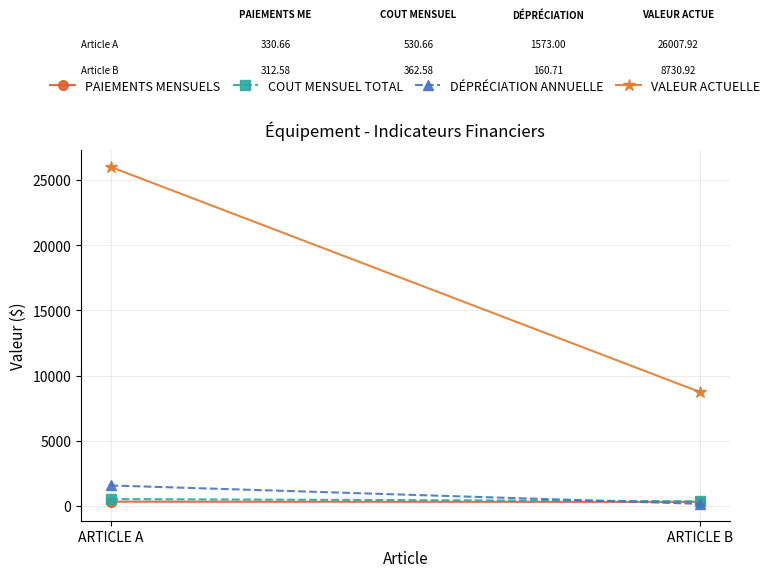

How many data points in DÉPRÉCIATION ANNUELLE are less than 1573?

1